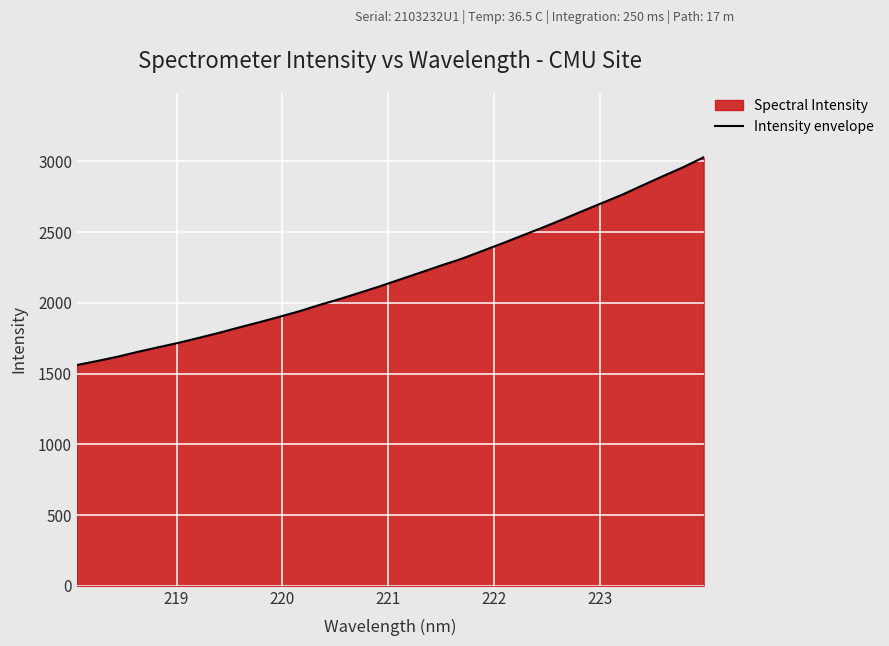

What is the difference between the maximum and minimum values?

1468.3